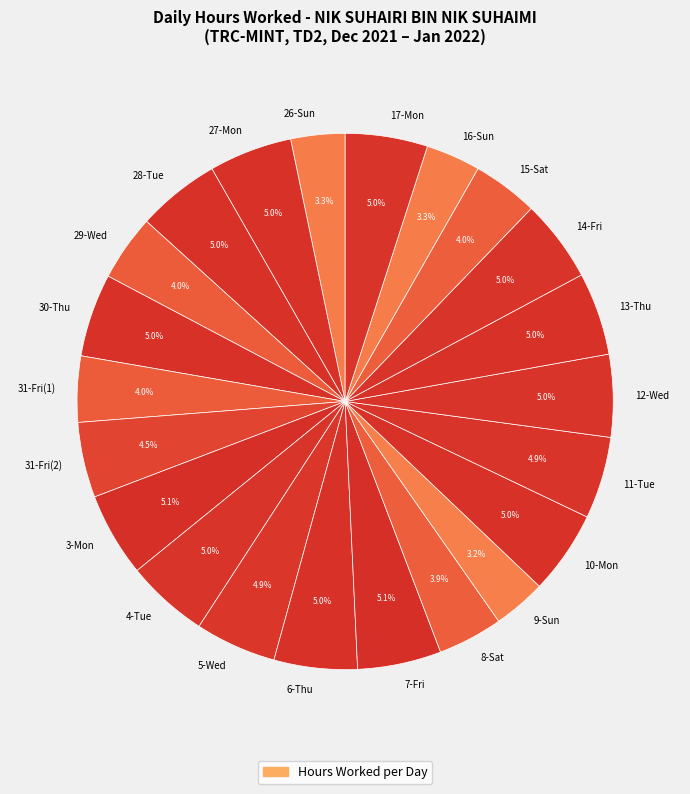

To the nearest percent, what is the average slice percentage?

5%